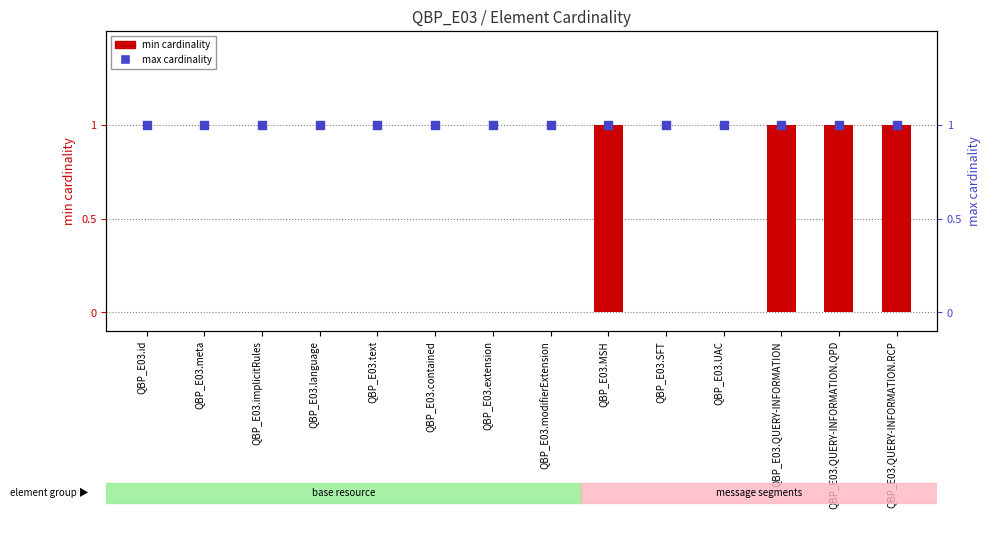

At how many categories does at least one series exceed 0?

14